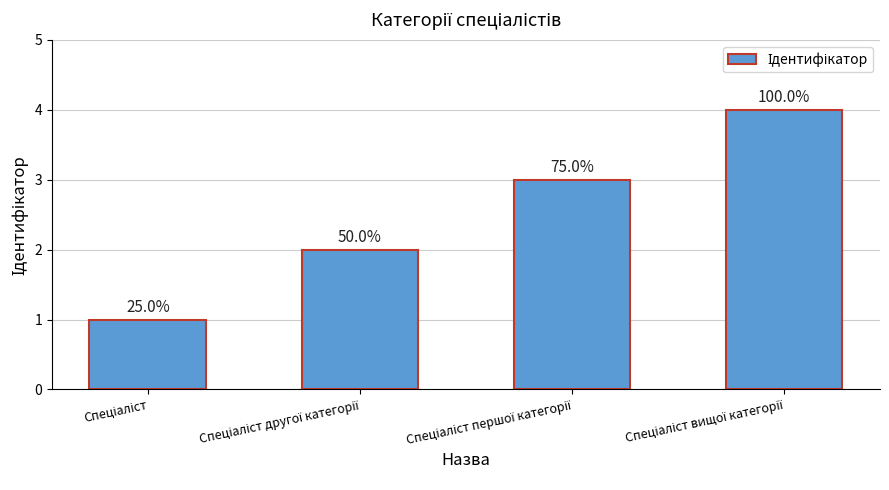

Does the chart contain any negative values?

No